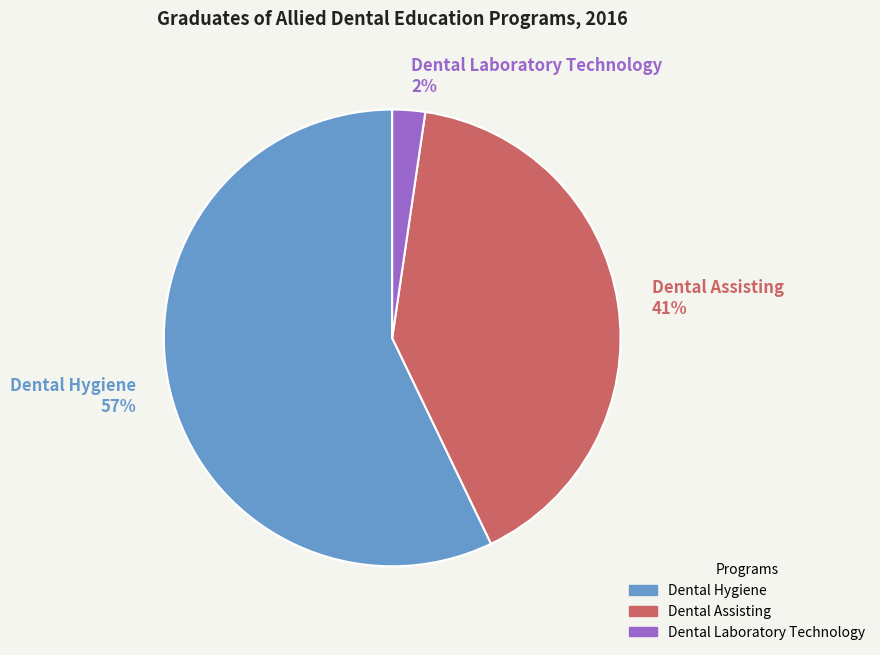

Which slice is the largest?

Dental Hygiene